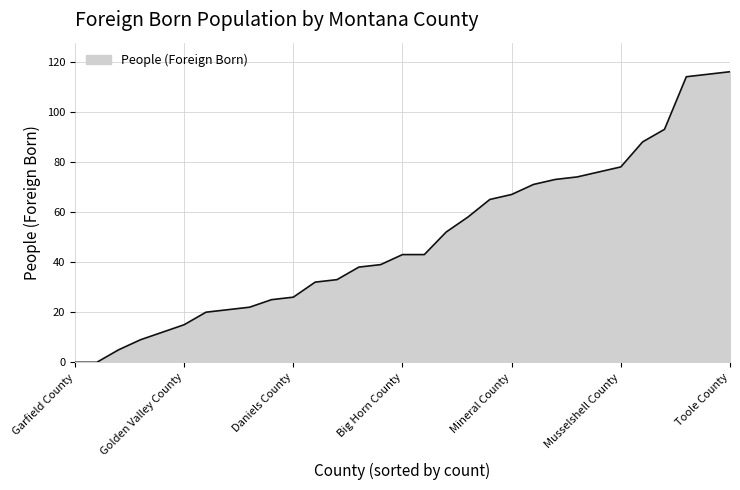

What is the difference between the maximum and second lowest values?

116